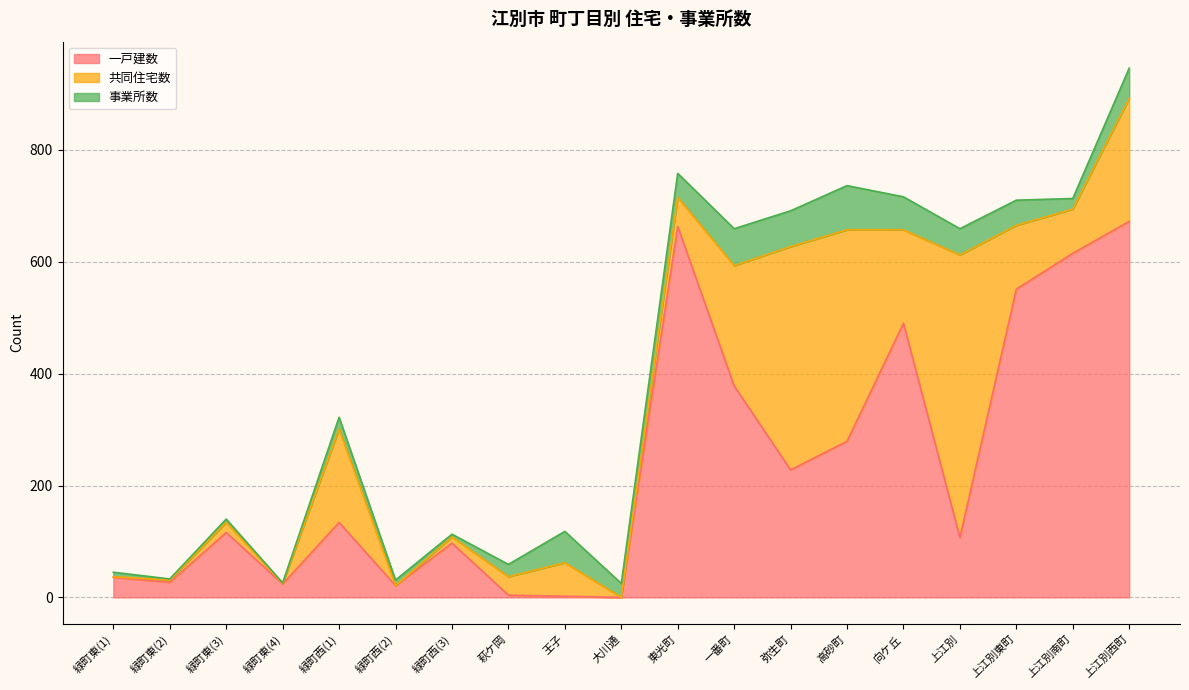

What is the sum of all 事業所数 values?

632